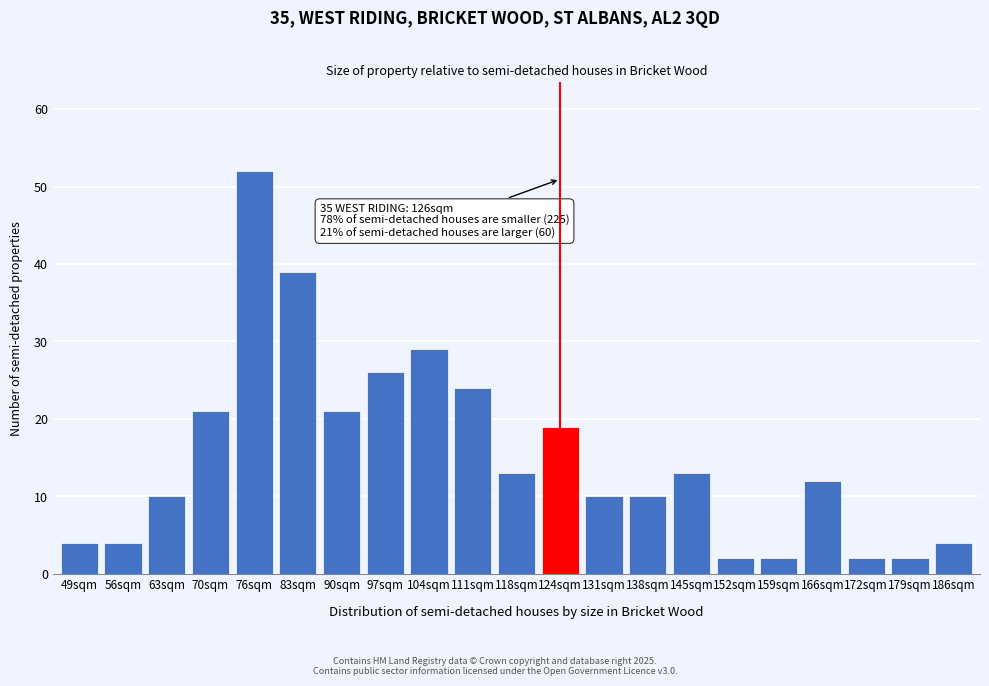

Reading left to right, list all the values displayed in this chart.

4	4	10	21	52	39	21	26	29	24	13	19	10	10	13	2	2	12	2	2	4